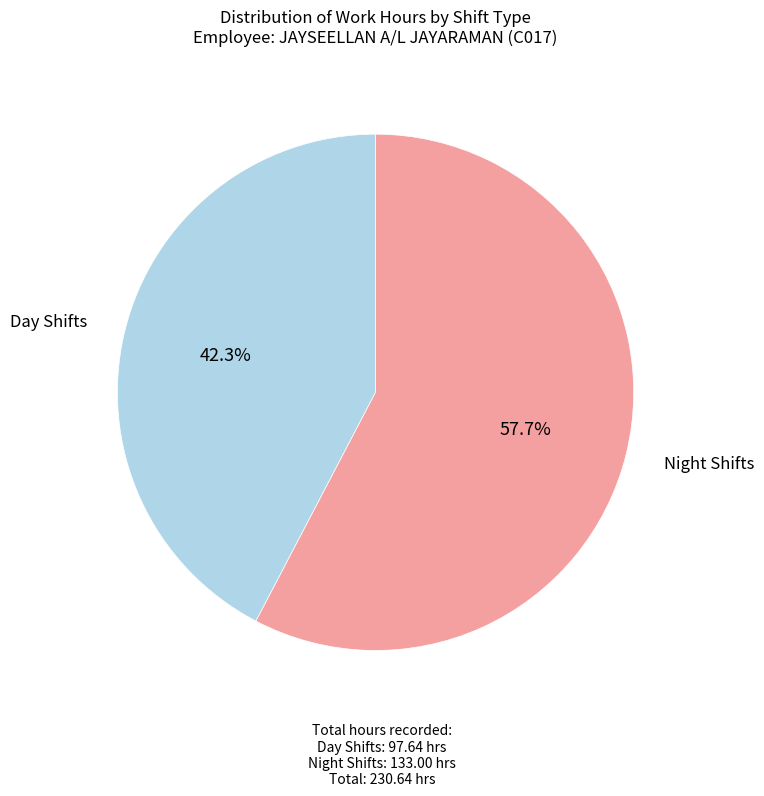

Does any single category account for the majority?

Yes